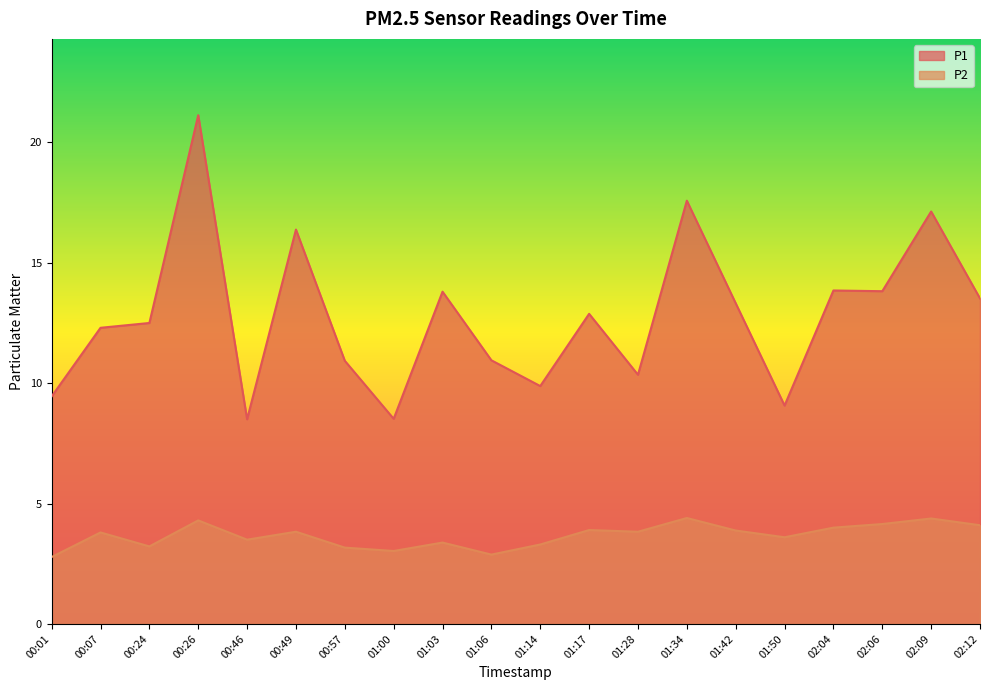

Which series has the largest total across all categories?

P1